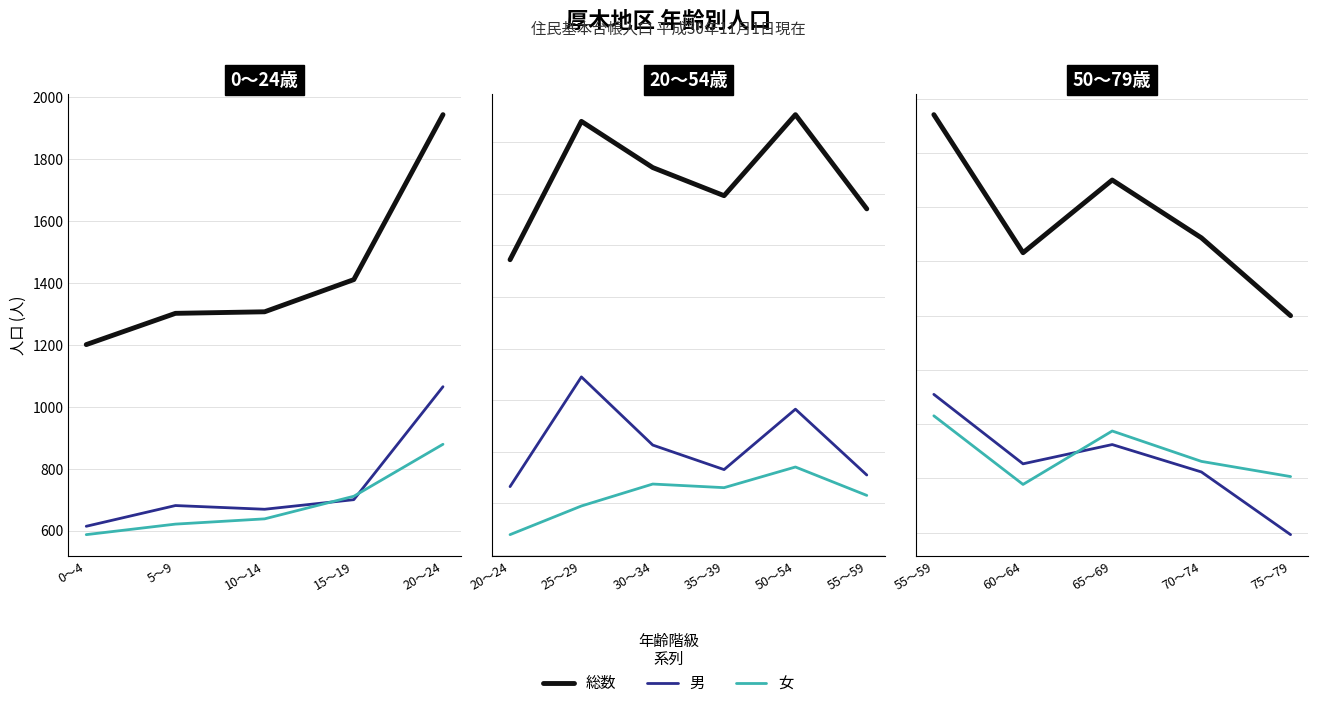

True or false: 総数 has more than 1 points higher than both neighbors.

False